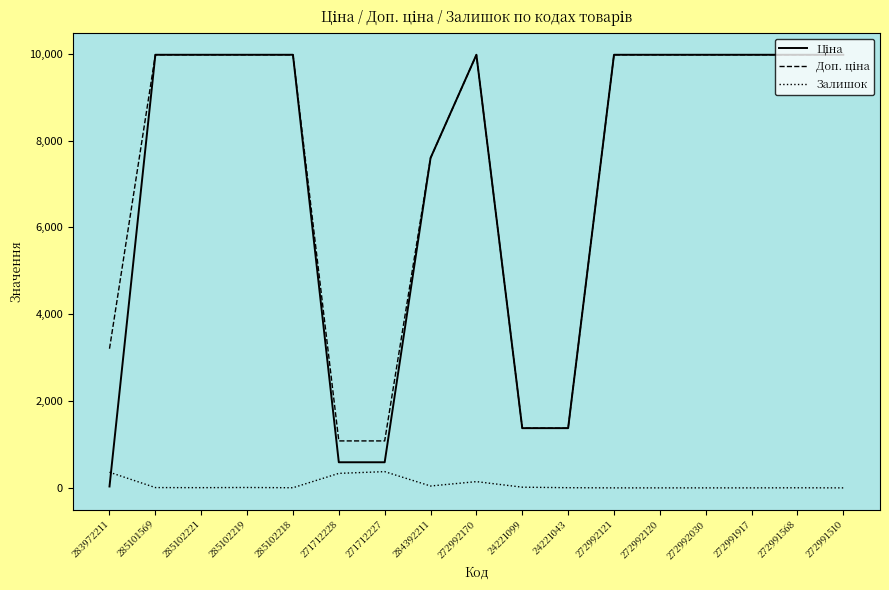

What is the maximum value shown in the chart?

9975.0